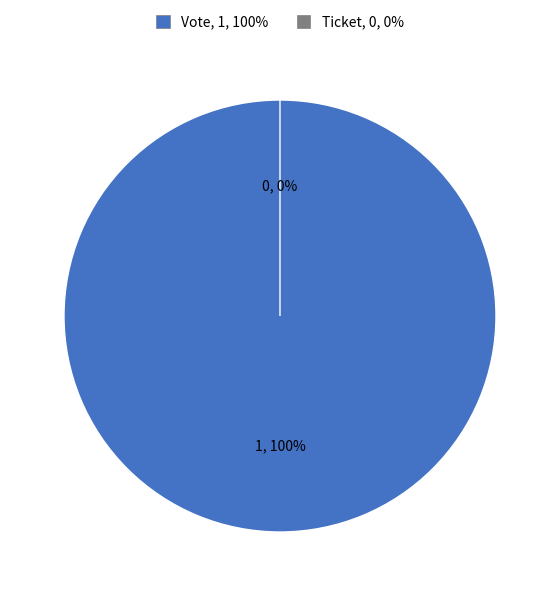

To the nearest percent, what is the difference between the Ticket and Vote slice percentages?

100%